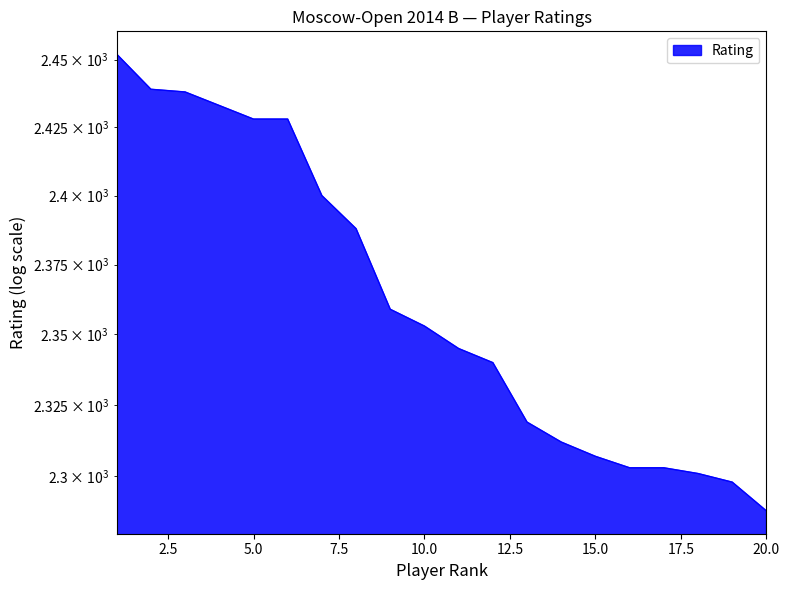

True or false: the data shows 2400 at 7.

True